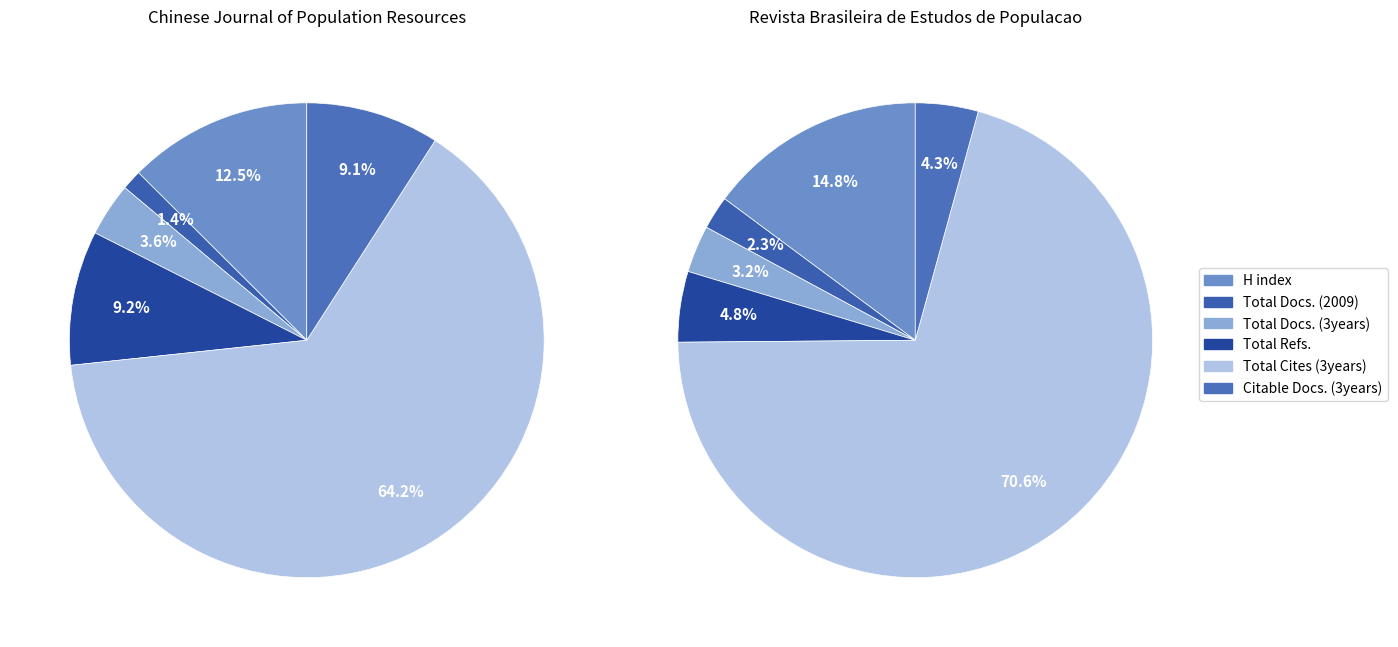

To the nearest percent, what is the combined percentage of Revista Brasileira de Estudos de Populacao and Chinese Journal of Population Resources?

100%